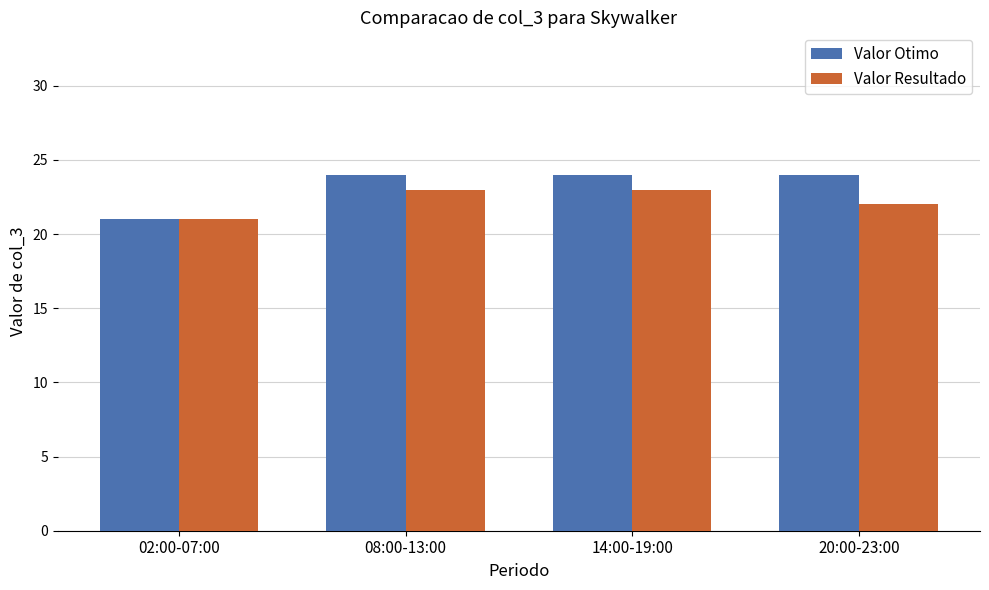

What is the label of the 3rd bar from the left?

14:00-19:00